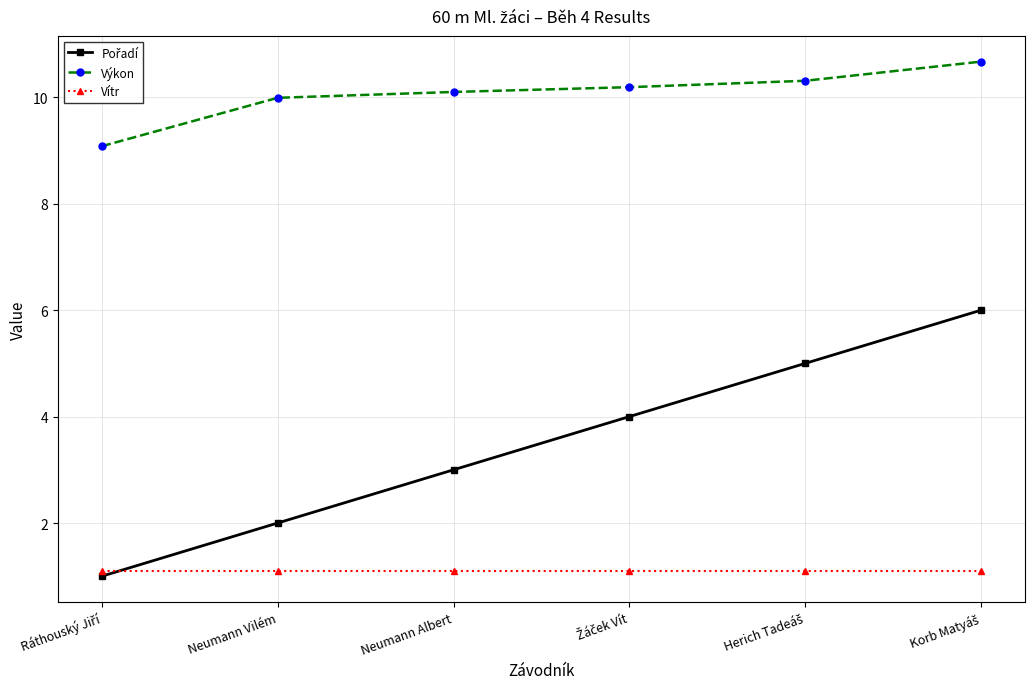

True or false: Výkon has more than 2 points higher than both neighbors.

False